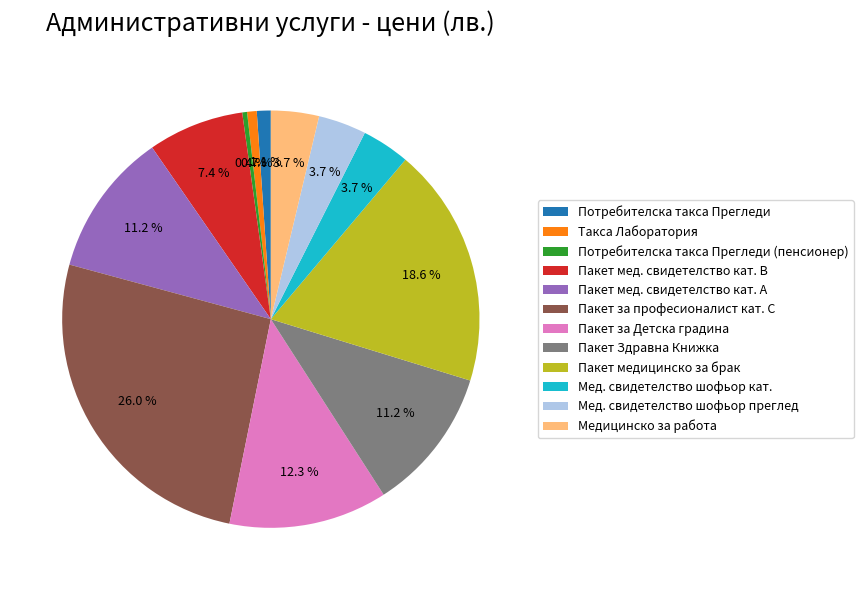

Between Пакет медицинско за брак and Мед. свидетелство шофьор преглед, which is larger?

Пакет медицинско за брак